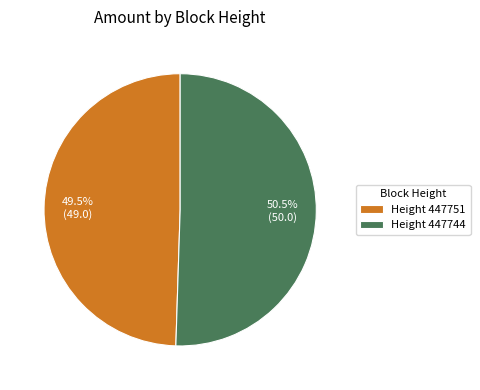

Which category accounts for the majority?

Height 447744